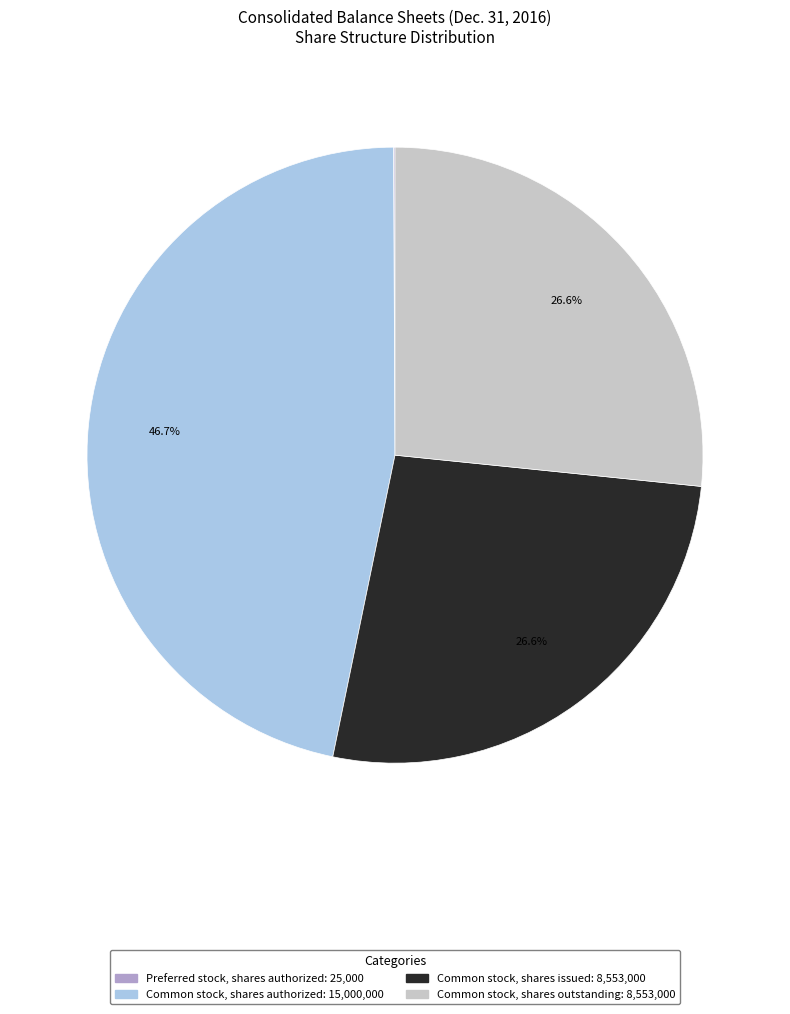

What is the ratio of the value at Common stock, shares authorized to the value at Common stock, shares outstanding?

1.8